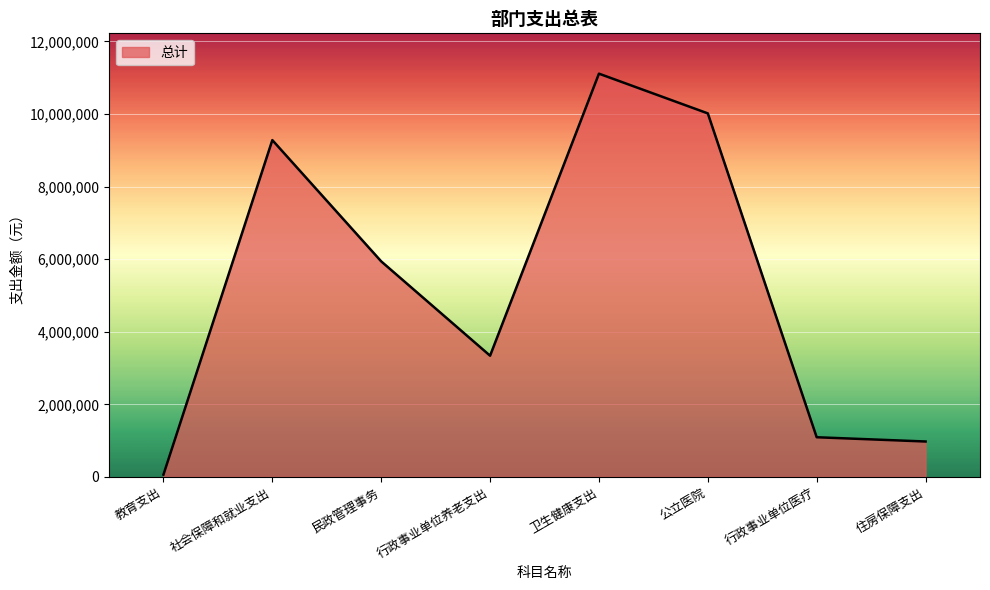

Reading left to right, extract all data points from this chart.

教育支出=65243	社会保障和就业支出=9279224	民政管理事务=5938903	行政事业单位养老支出=3340321	卫生健康支出=11109442	公立医院=10015241	行政事业单位医疗=1094201	住房保障支出=976688